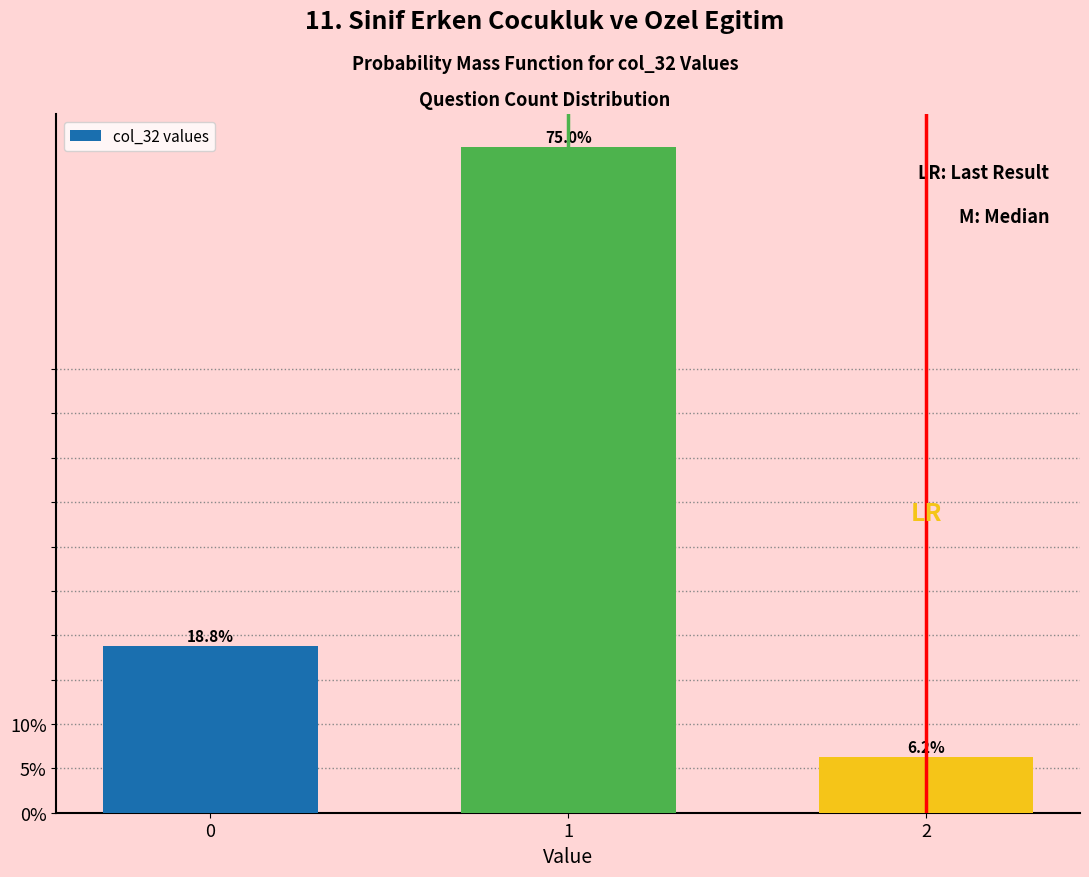

What is the maximum value shown in the chart?

75.0